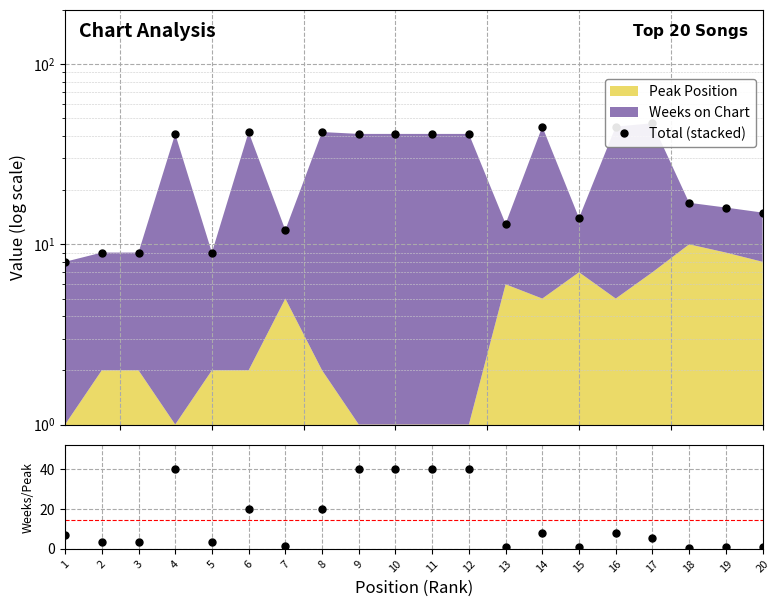

How many distinct data groups are displayed?

2